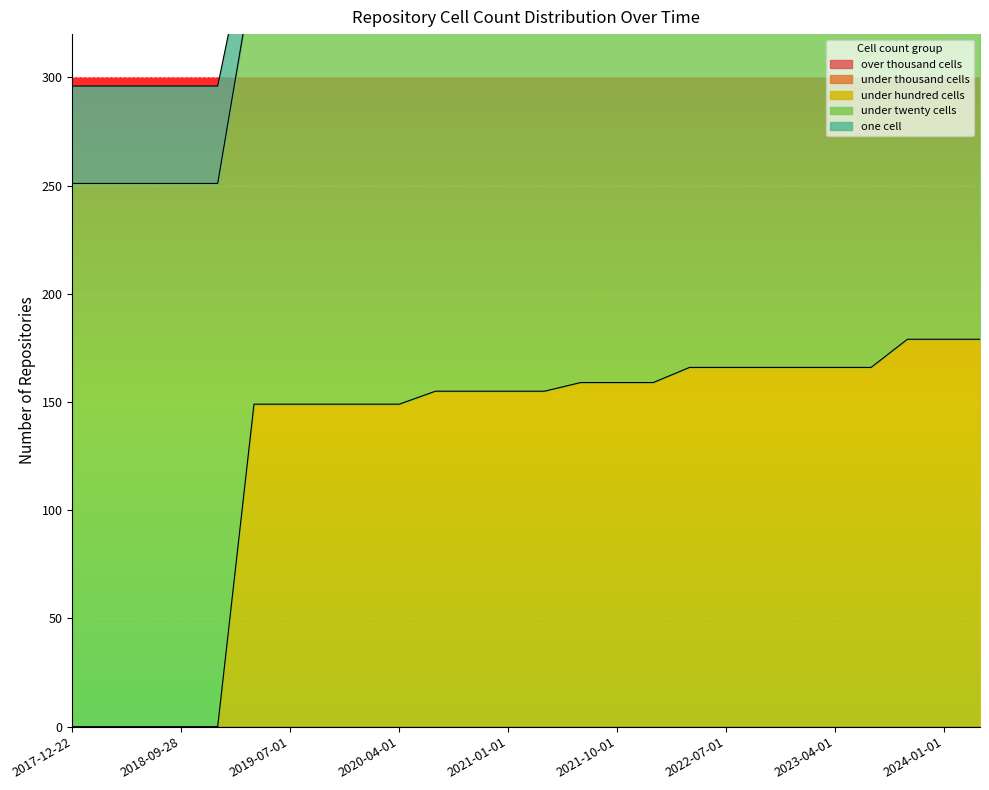

The value of under_hundred_cells at 2021-10-01 is 147. True or false?

False